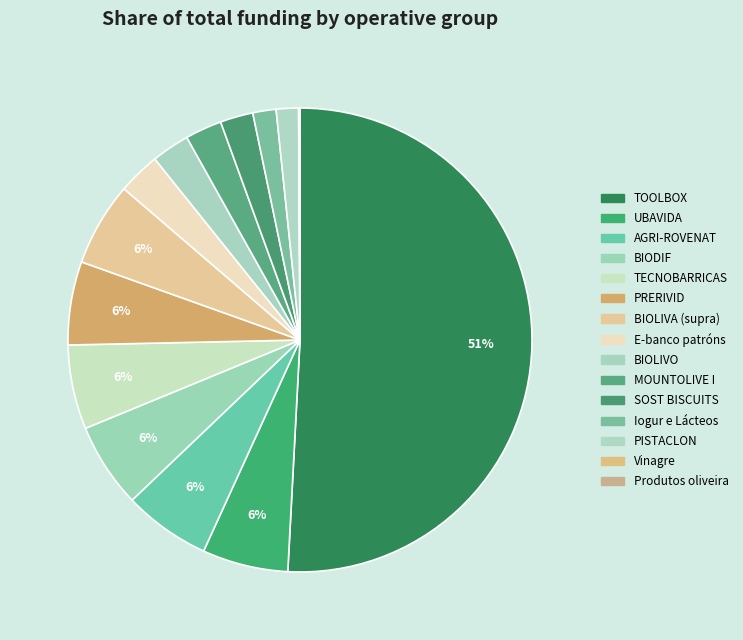

Rank the categories by value from highest to lowest.

TOOLBOX, AGRI-ROVENAT, UBAVIDA, BIODIF, TECNOBARRICAS, BIOLIVA (supra), PRERIVID, E-banco patróns, BIOLIVO, MOUNTOLIVE I, SOST BISCUITS, Iogur e Lácteos, PISTACLON, Vinagre, Produtos oliveira